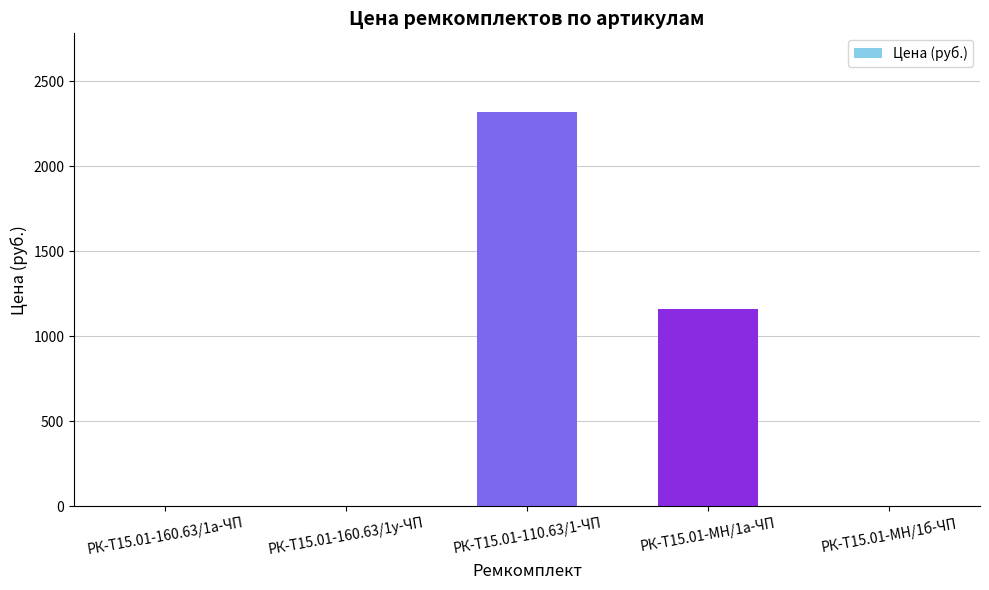

True or false: the data shows 1580.1 at РК-Т15.01-110.63/1-ЧП.

False